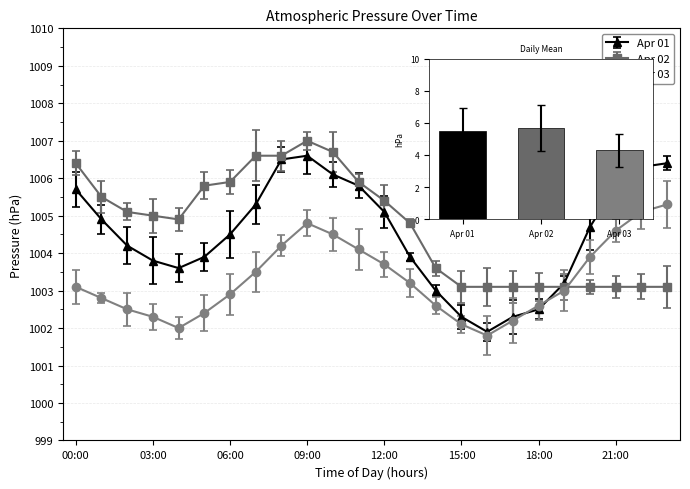

Are the bars horizontal?

No